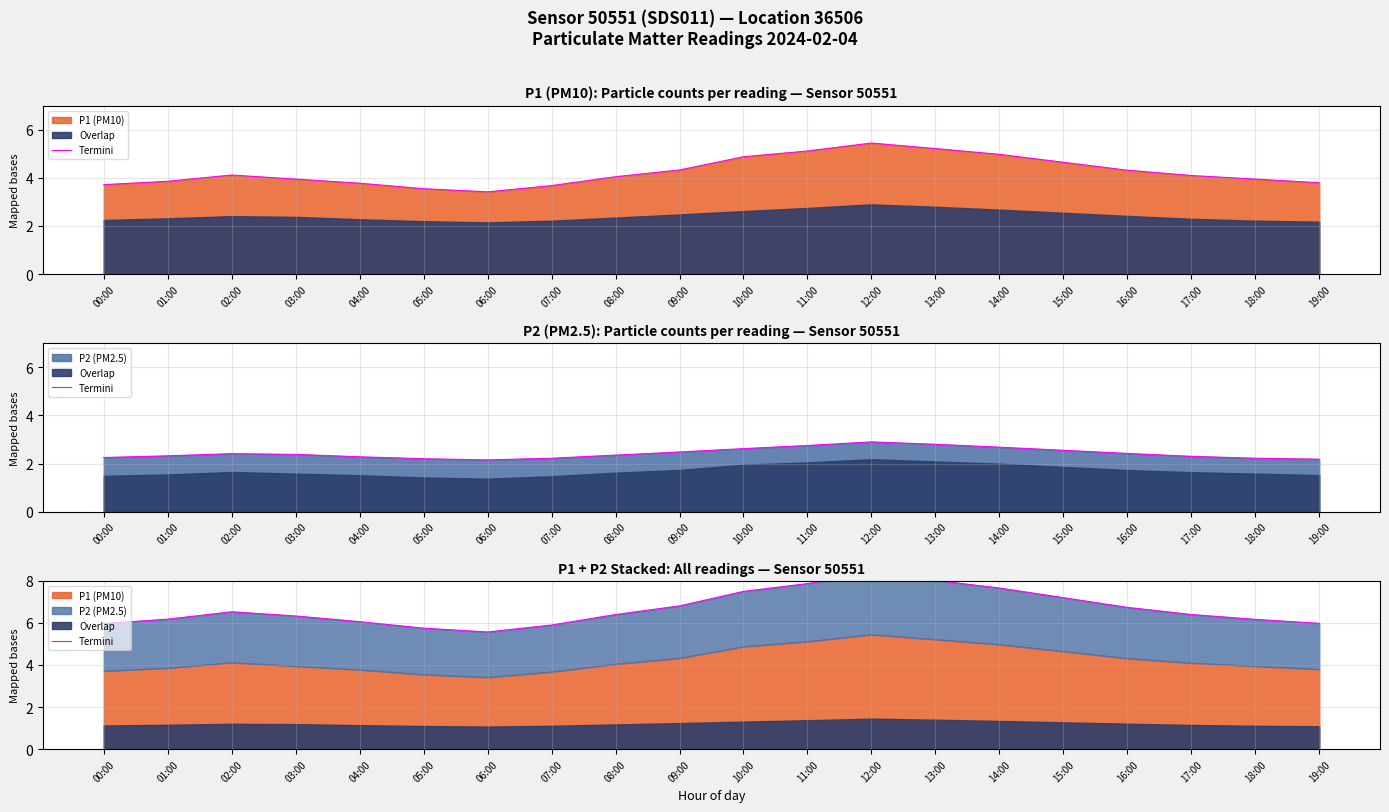

Reading left to right, list all the values displayed in this chart.

6.0	6.2	6.5	6.3	6.1	5.8	5.6	5.9	6.4	6.8	7.5	7.9	8.3	8.0	7.7	7.2	6.7	6.4	6.2	6.0